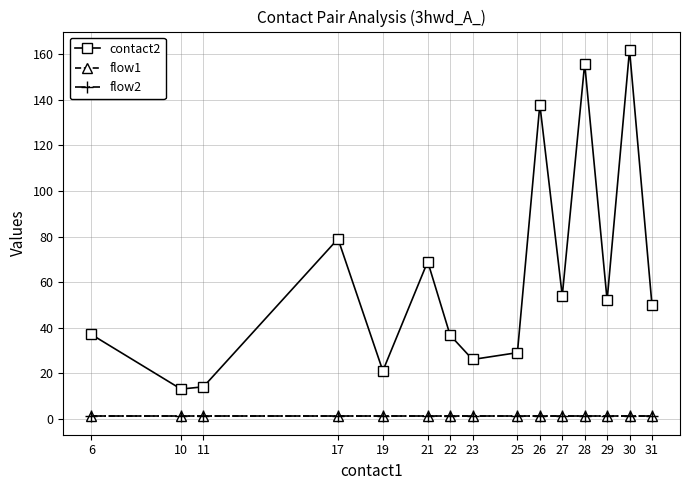

Is this an area chart (filled region under the line)?

No